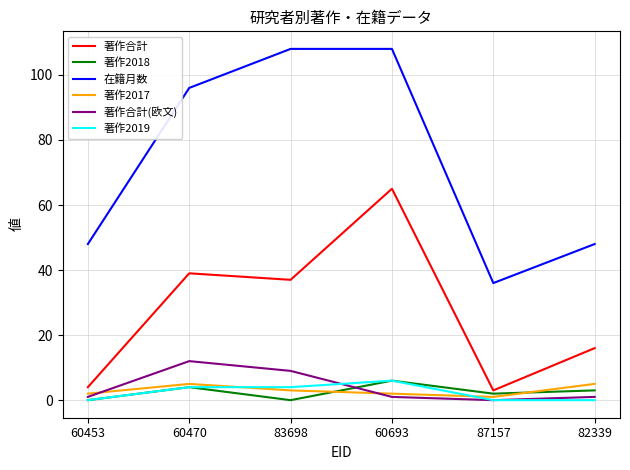

Which series changed the most between 83698 and 60693?

著作合計